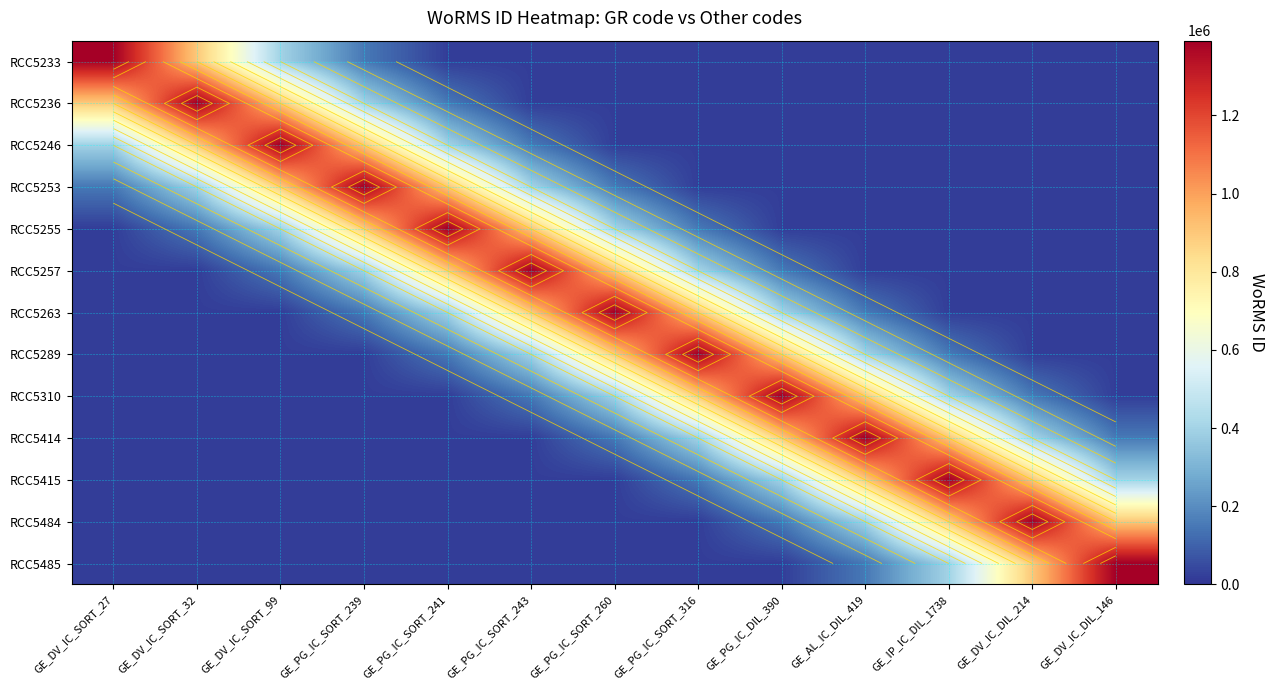

At which label is RCC5246 closest to 705681?

GE_DV_IC_SORT_32